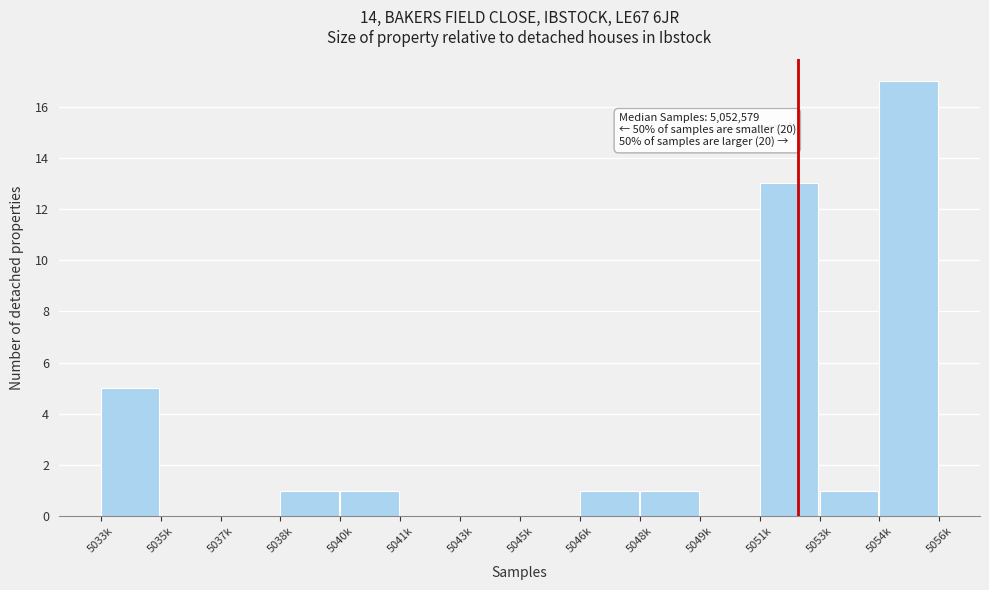

Reading left to right, list all the values displayed in this chart.

5033k=5	5035k=0	5037k=0	5038k=1	5040k=1	5041k=0	5043k=0	5045k=0	5046k=1	5048k=1	5049k=0	5051k=13	5053k=1	5054k=17